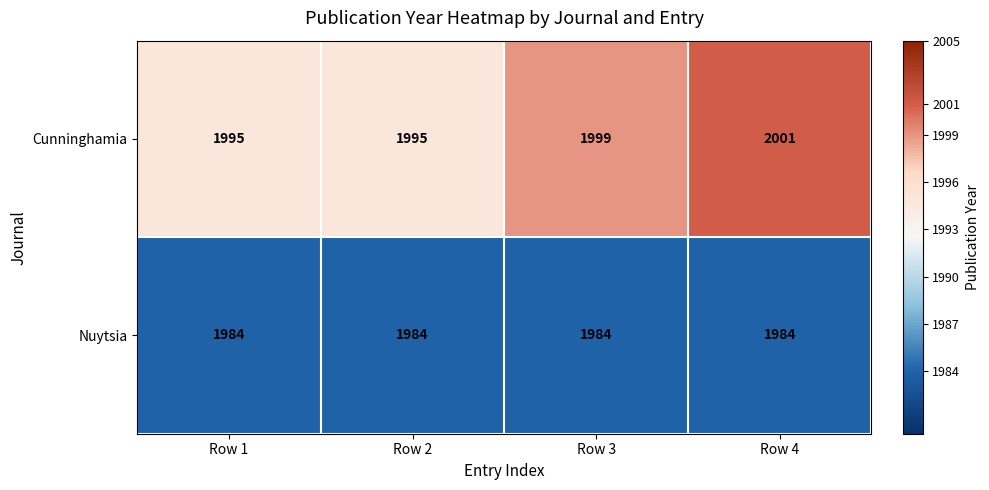

What is the maximum value shown in the chart?

2001